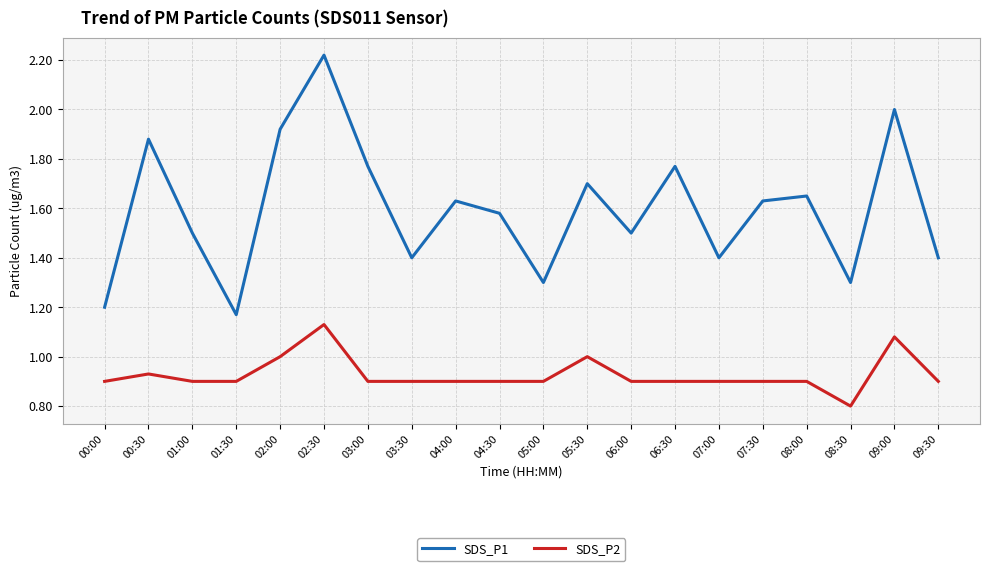

True or false: SDS_P1 and SDS_P2 cross at least once.

False